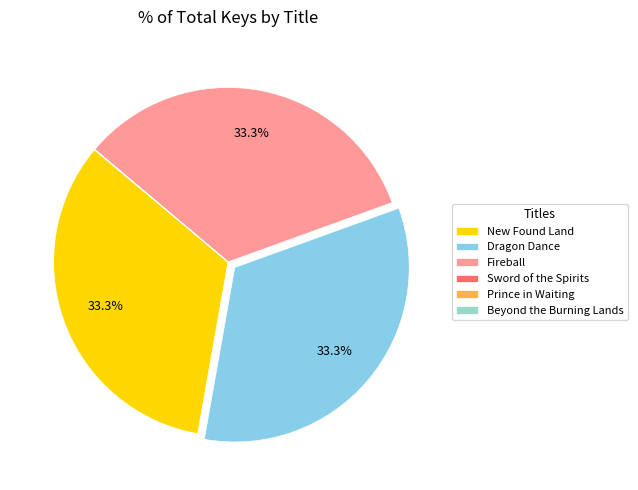

What percentage is NOT represented by Dragon Dance?

66.7%